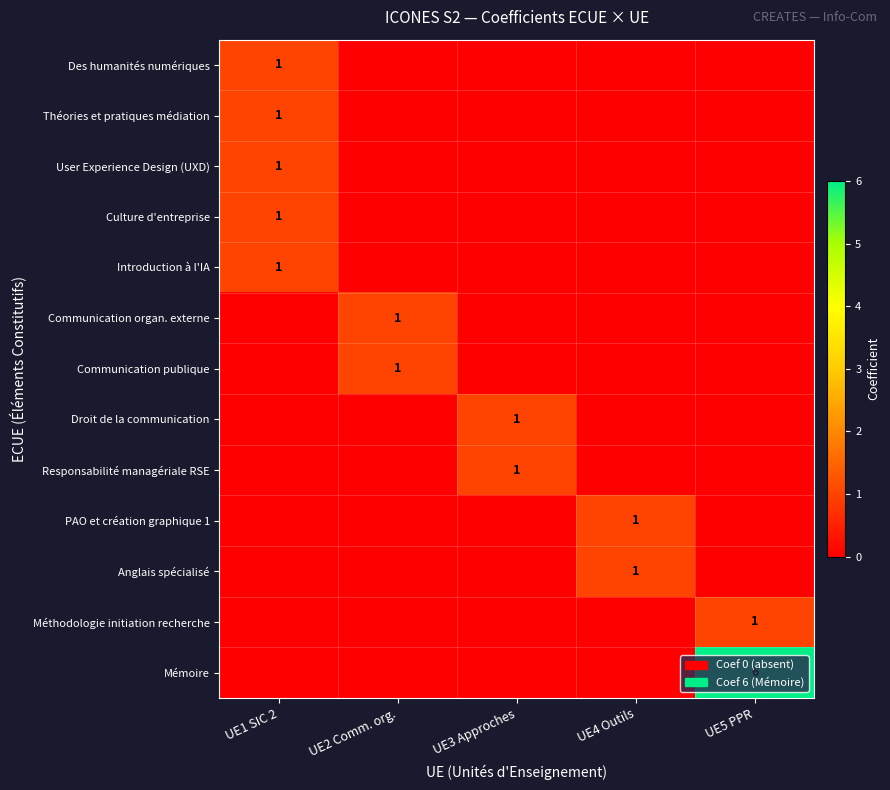

The value of Mémoire at UE5 PPR is 6. True or false?

True